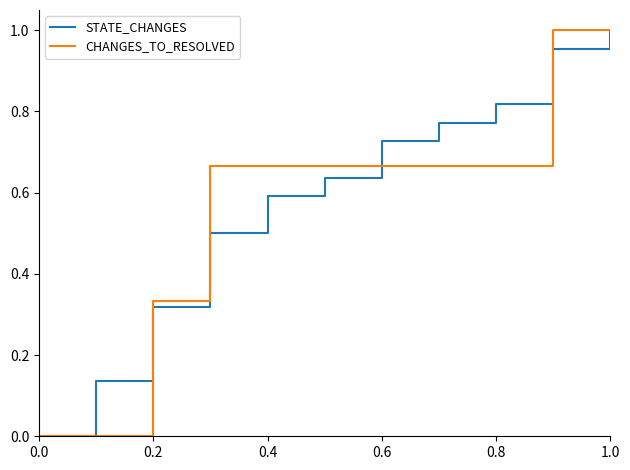

Does the chart display data point markers on the line(s)?

No